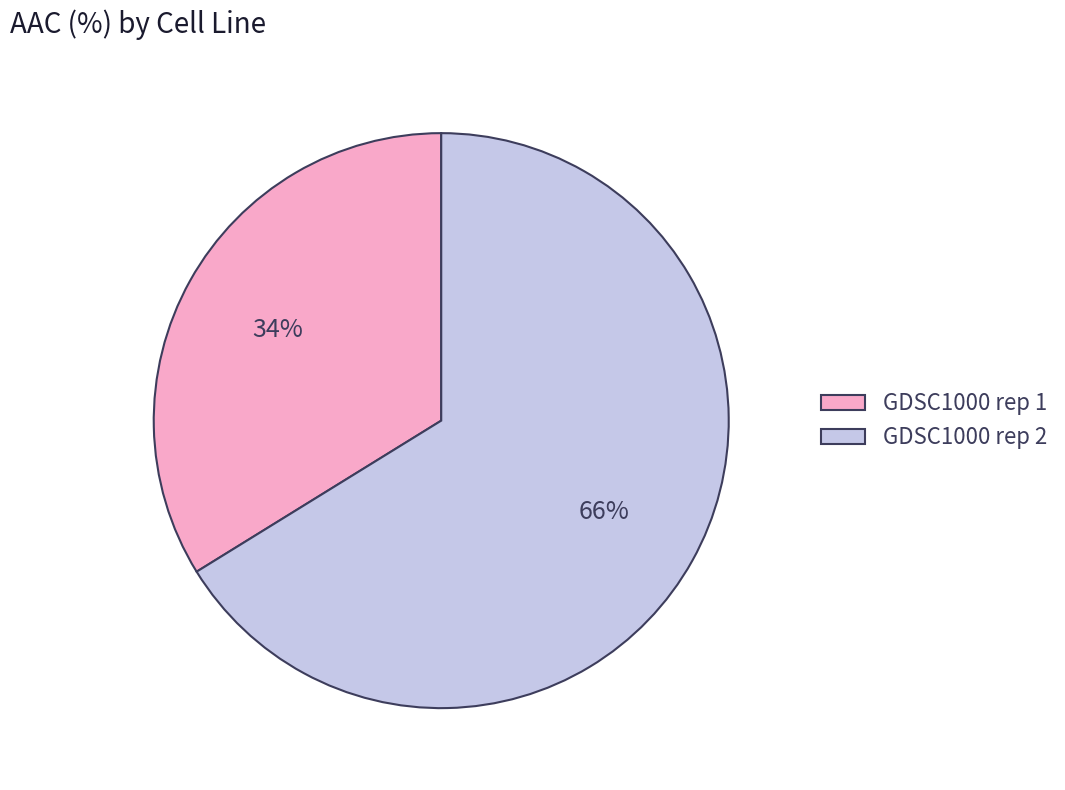

Count the number of slices in the pie.

2